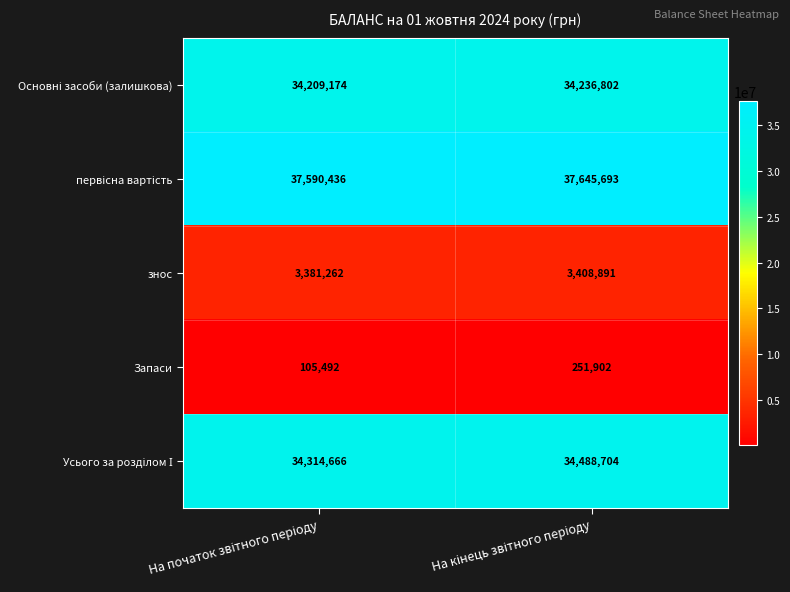

What is the sum of all Запаси values?

357394